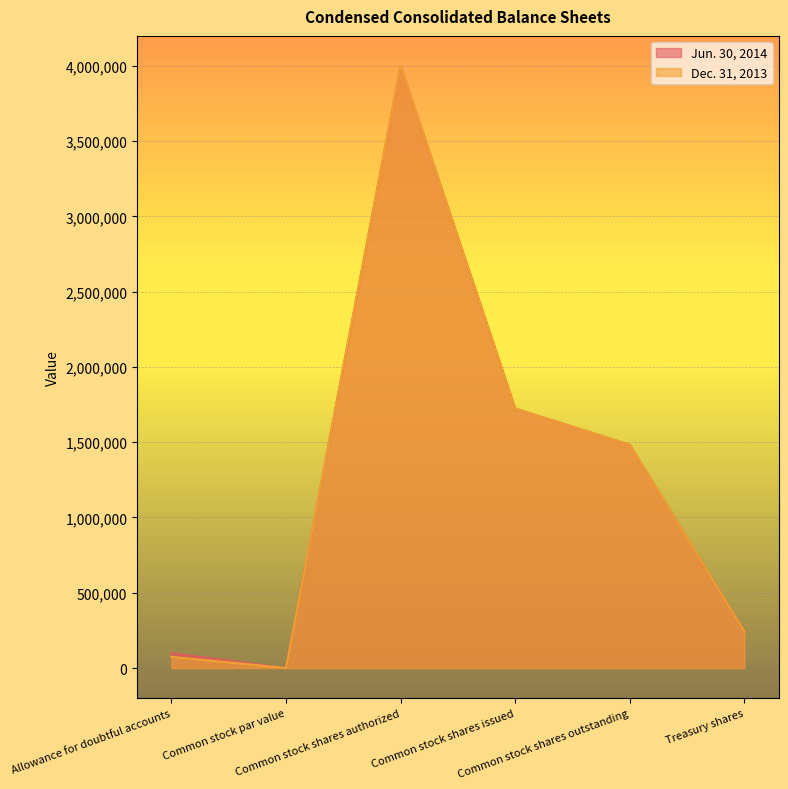

Between Allowance for doubtful accounts and Common stock par value, which series saw the biggest shift?

Jun. 30, 2014